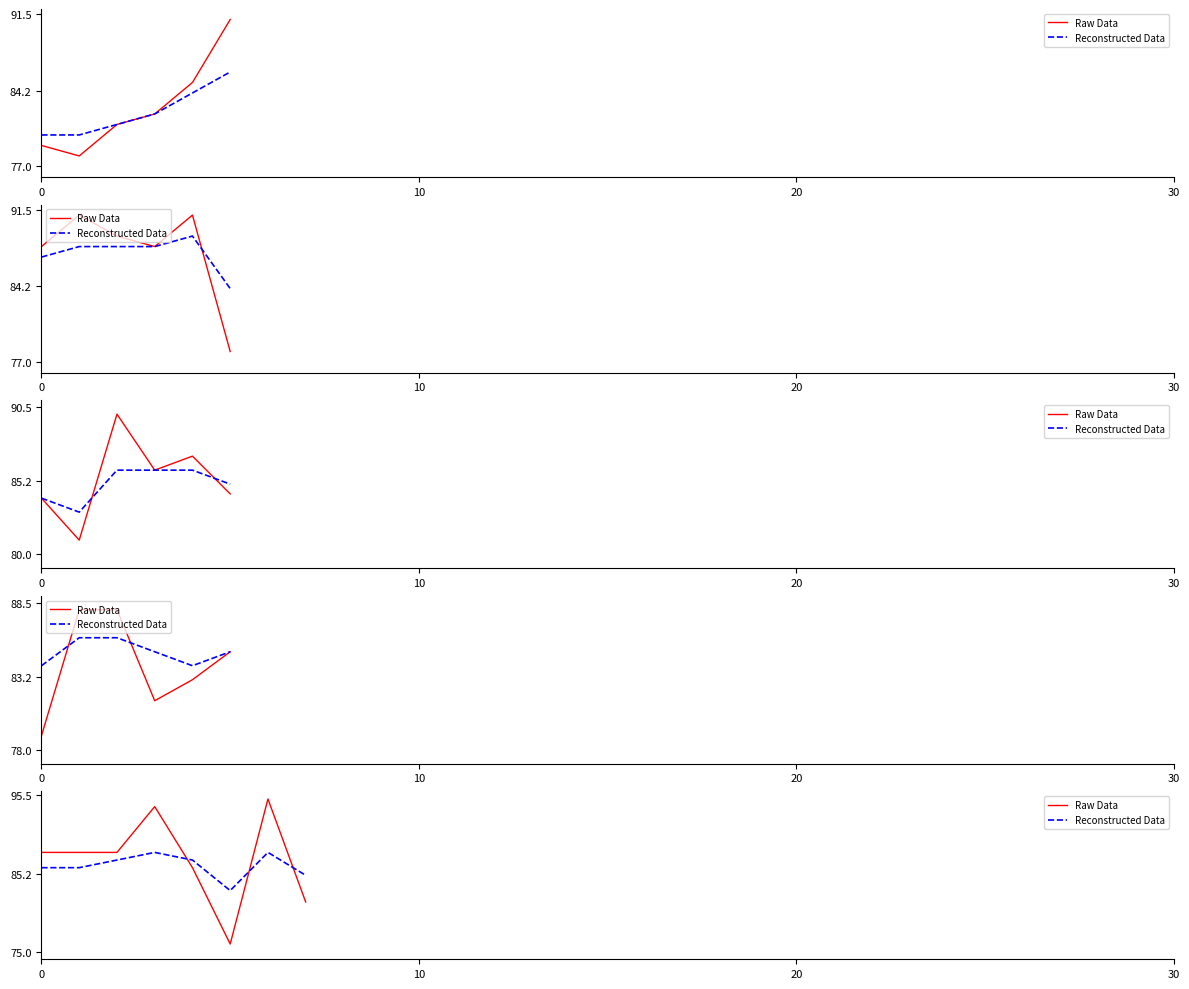

The value of Raw Data at 7 is 81.5. True or false?

True